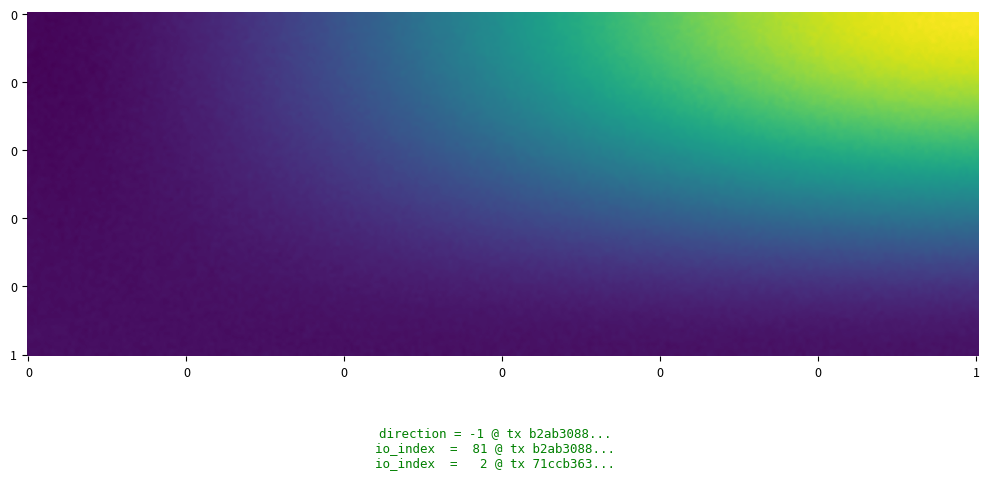

The b2ab30888d09a40ffbeb33883f86a519242df90 series shows 0 at 0. True or false?

False